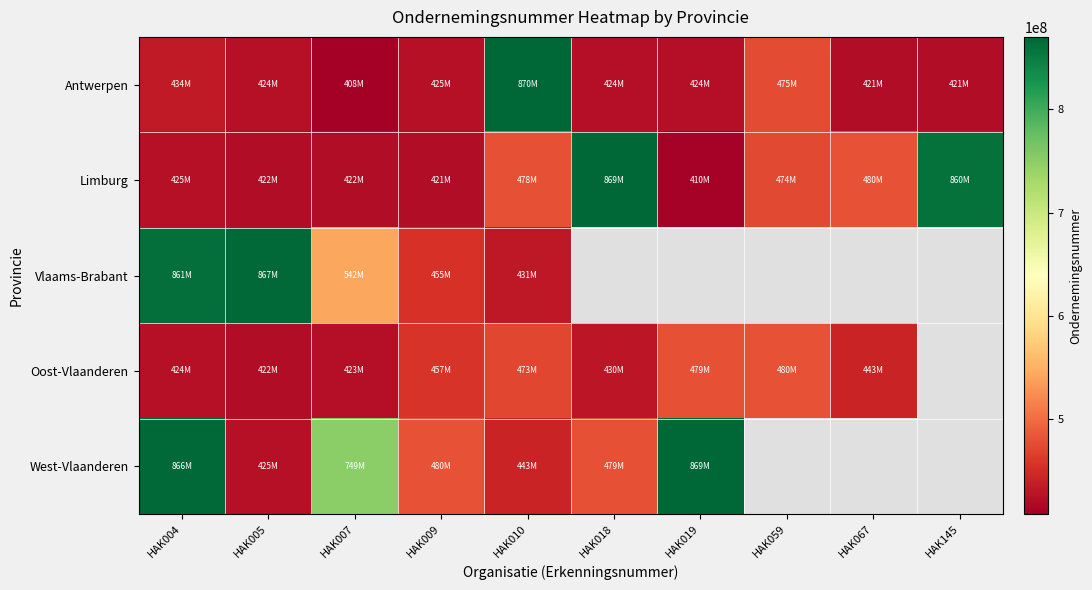

Read the Limburg value at HAK009.

421198051.0